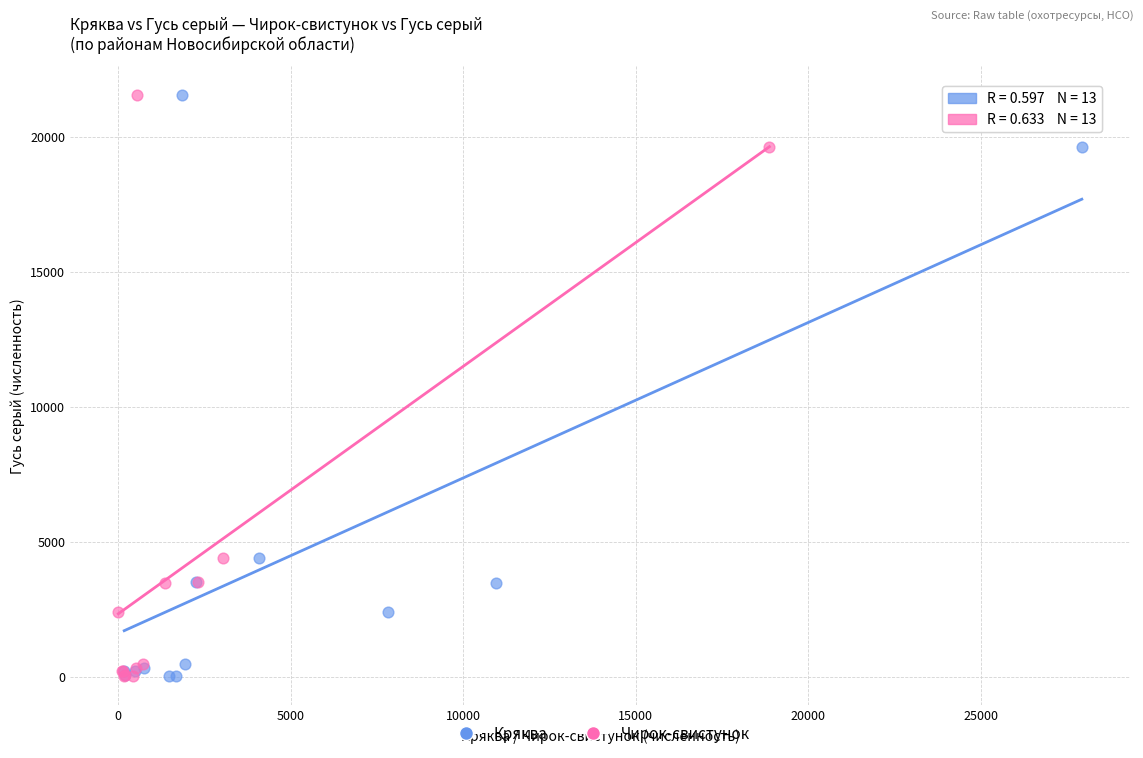

What are all the series names shown in the legend?

Кряква, Чирок-свистунок